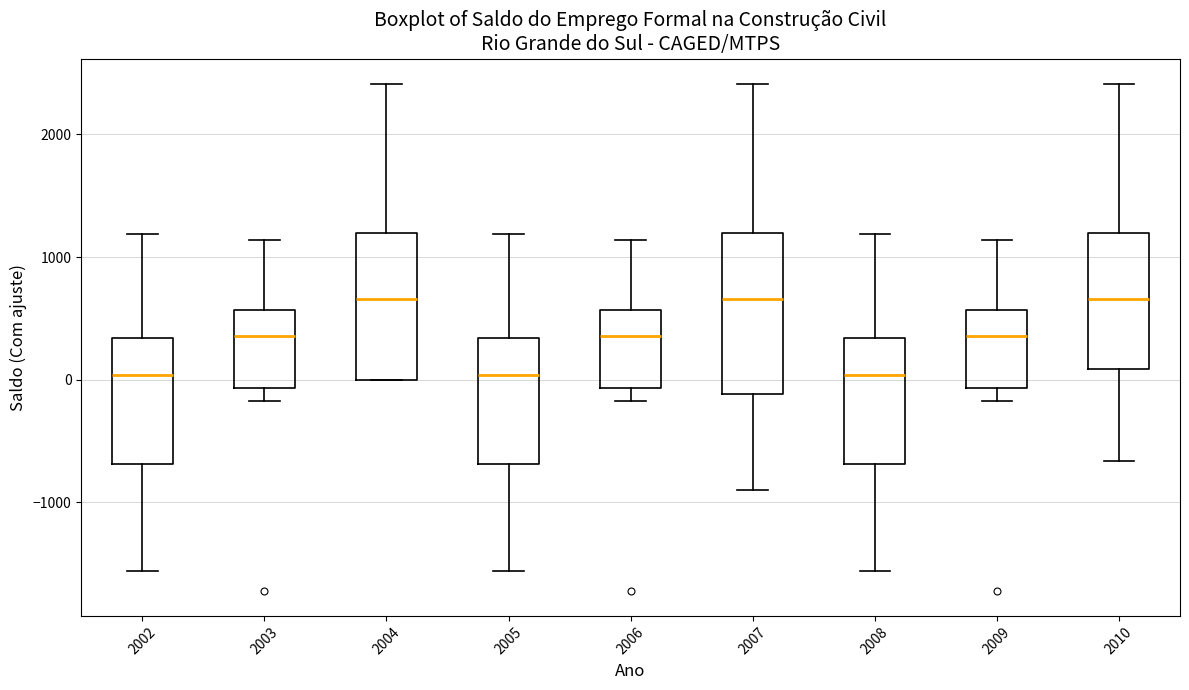

Comparing the boxes themselves (not the whiskers), which one is the tallest?

2007